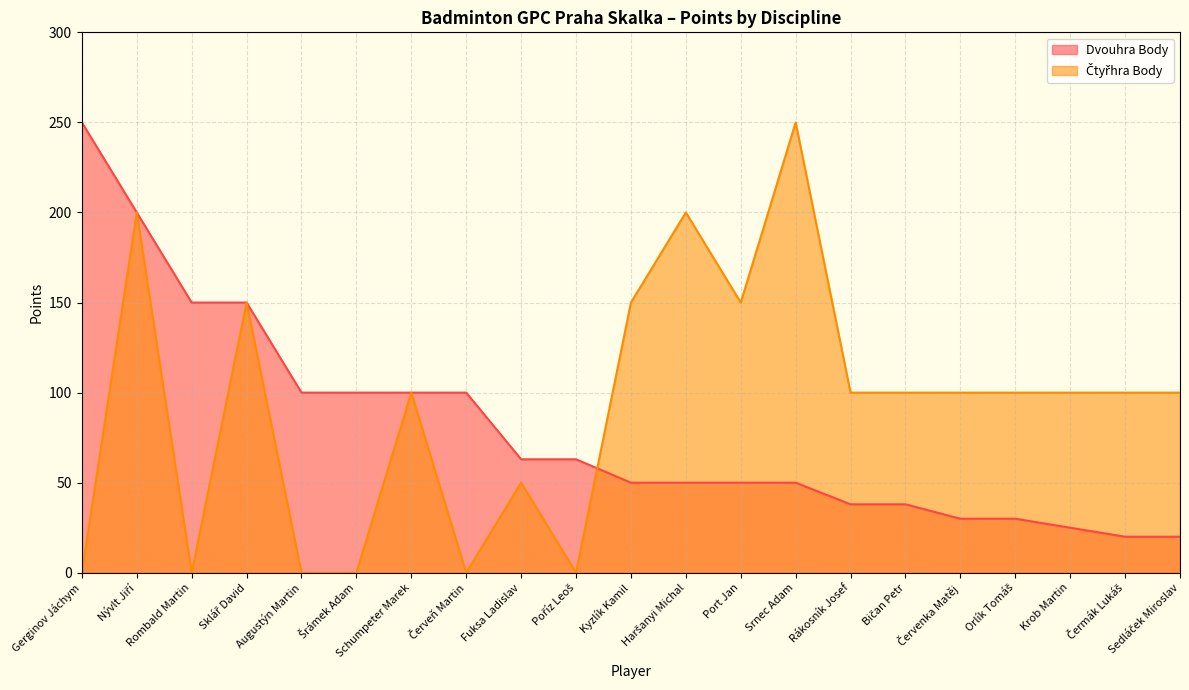

Rank the series at Červeň Martin from highest to lowest value.

Dvouhra Body, Čtyřhra Body